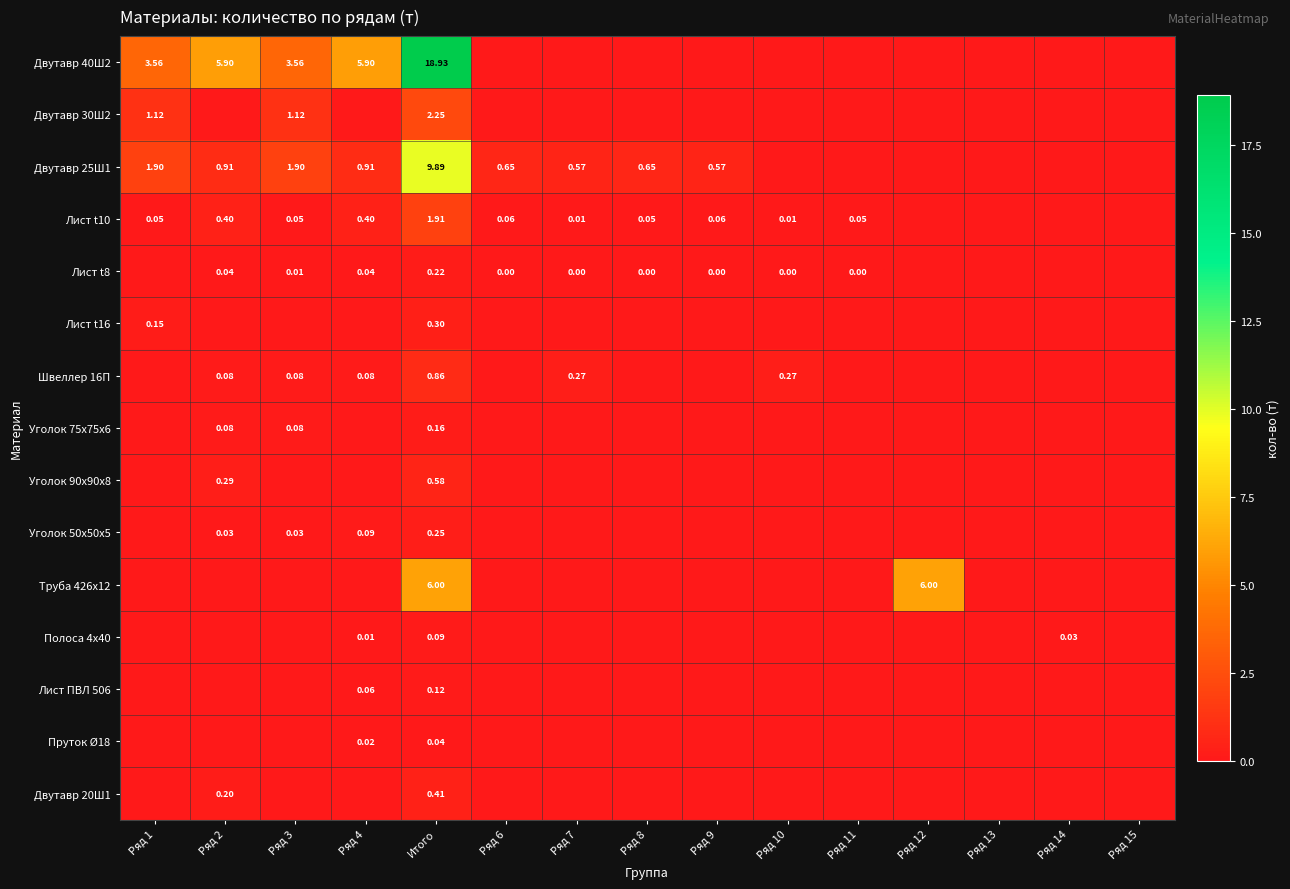

Is it true that Лист t8 equals 0.0 at Ряд 3?

False